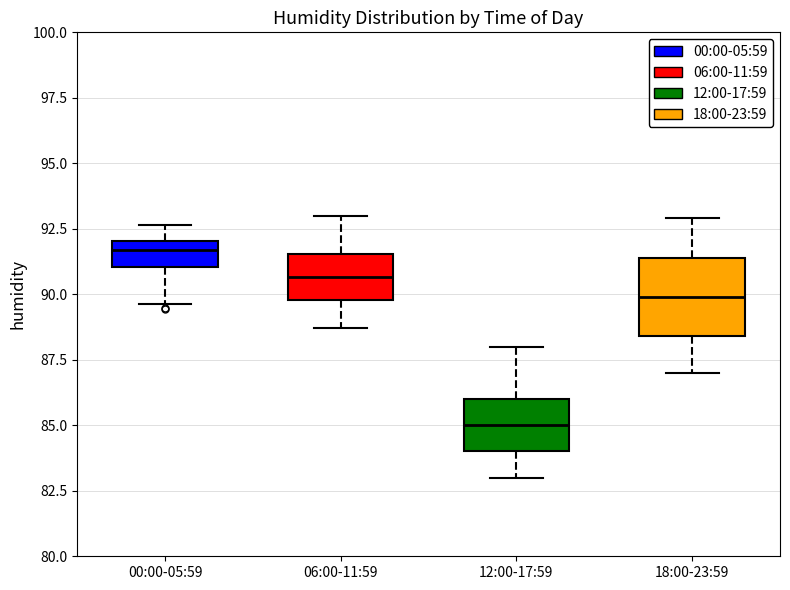

Reading left to right, transcribe this box plot: for each box, give where its median line is, the range the box spans, and where its two whiskers end, as read against the y-axis. The values are not printed on the chart, so give them approximately, as read against the axis.

00:00-05:59: median 91.5, box 91.0 to 92.0, whiskers 89.5 to 92.5
06:00-11:59: median 90.5, box 90.0 to 91.5, whiskers 88.5 to 93.0
12:00-17:59: median 85.0, box 84.0 to 86.0, whiskers 83.0 to 88.0
18:00-23:59: median 90.0, box 88.5 to 91.5, whiskers 87.0 to 93.0